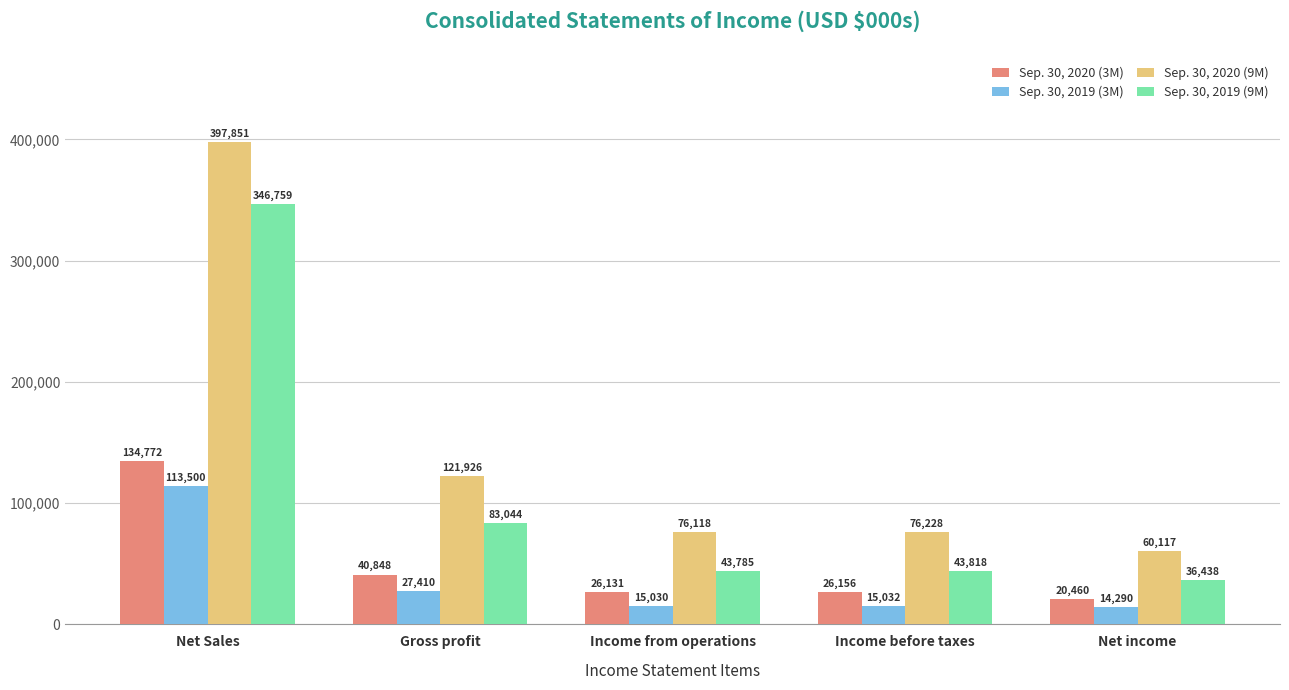

Rank the series at Income before taxes from lowest to highest value.

Sep. 30, 2019 (3M), Sep. 30, 2020 (3M), Sep. 30, 2019 (9M), Sep. 30, 2020 (9M)